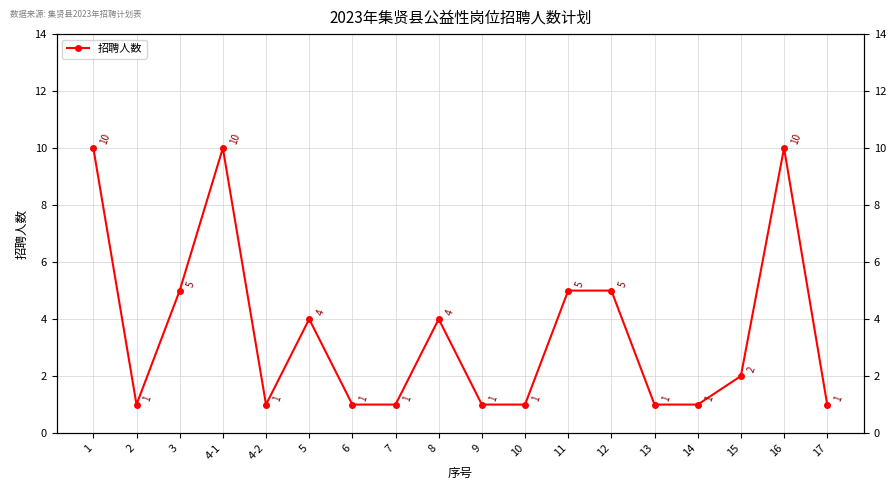

Does the chart display data point markers on the line(s)?

Yes